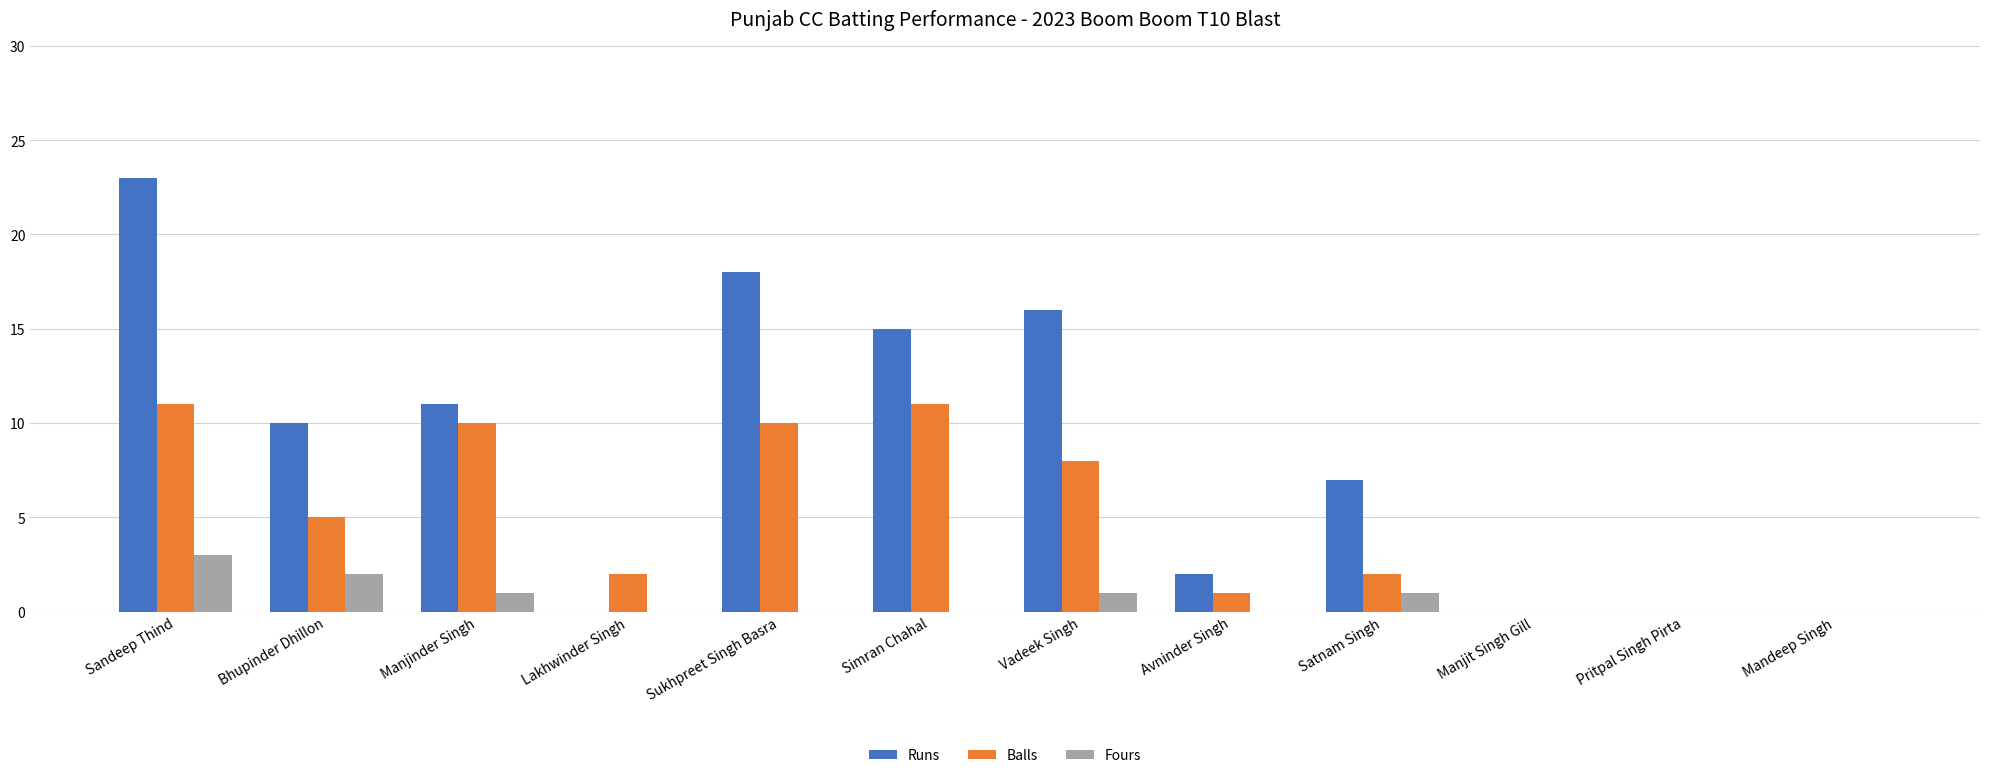

What is the highest value of the Runs series?

23